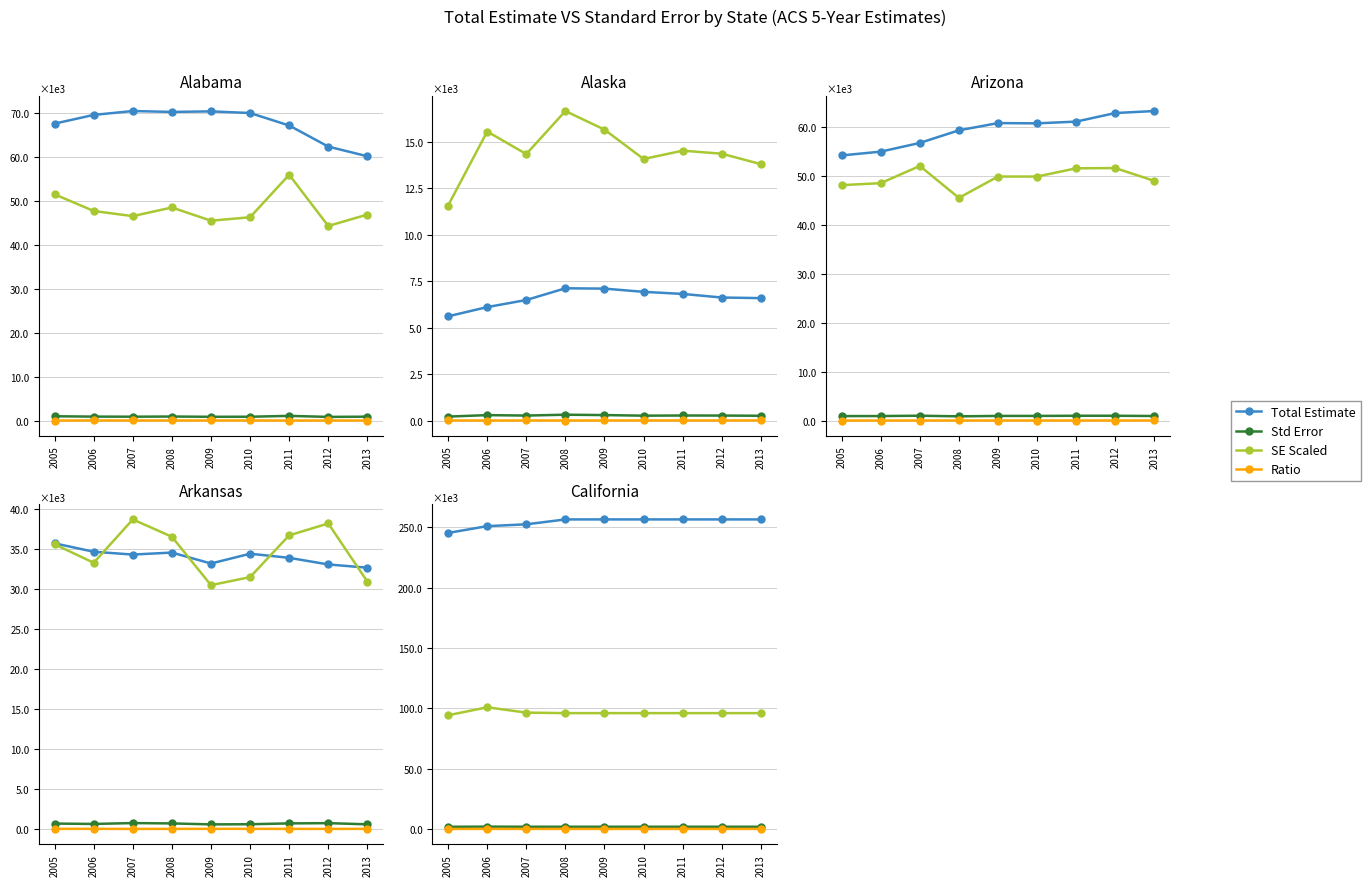

What are all the series names shown in the legend?

Total Estimate, Std Error, SE Scaled, Ratio